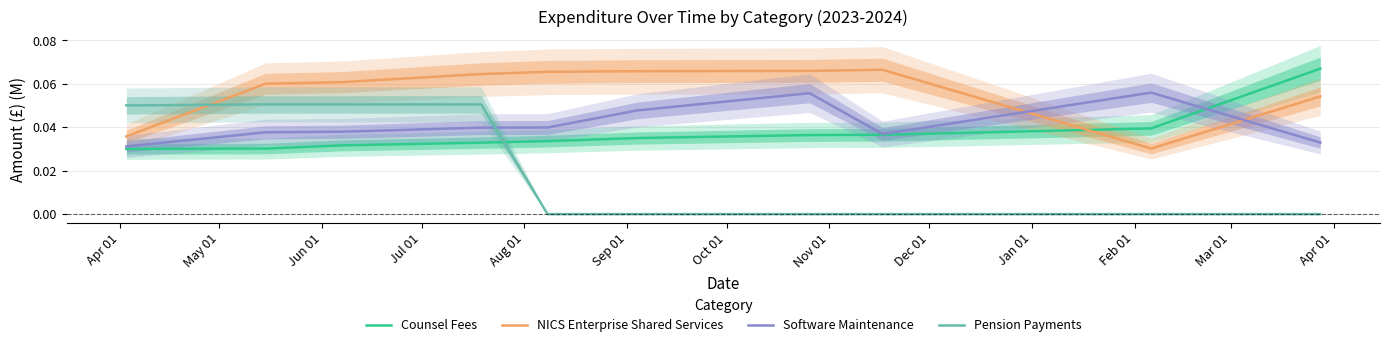

After their last crossing, which series has the higher values: Pension Payments or NICS Enterprise Shared Services?

NICS Enterprise Shared Services